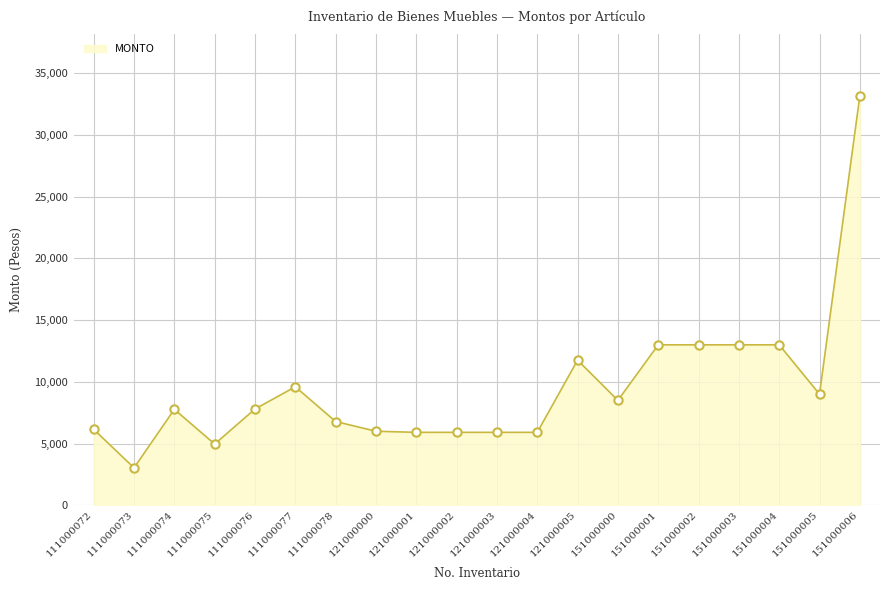

Count the number of data series in this chart.

1